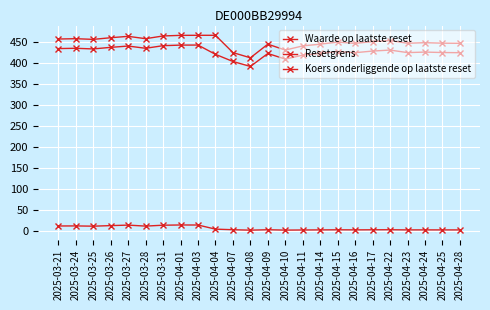

How many data points in Koers onderliggende op laatste reset are less than 452?

12